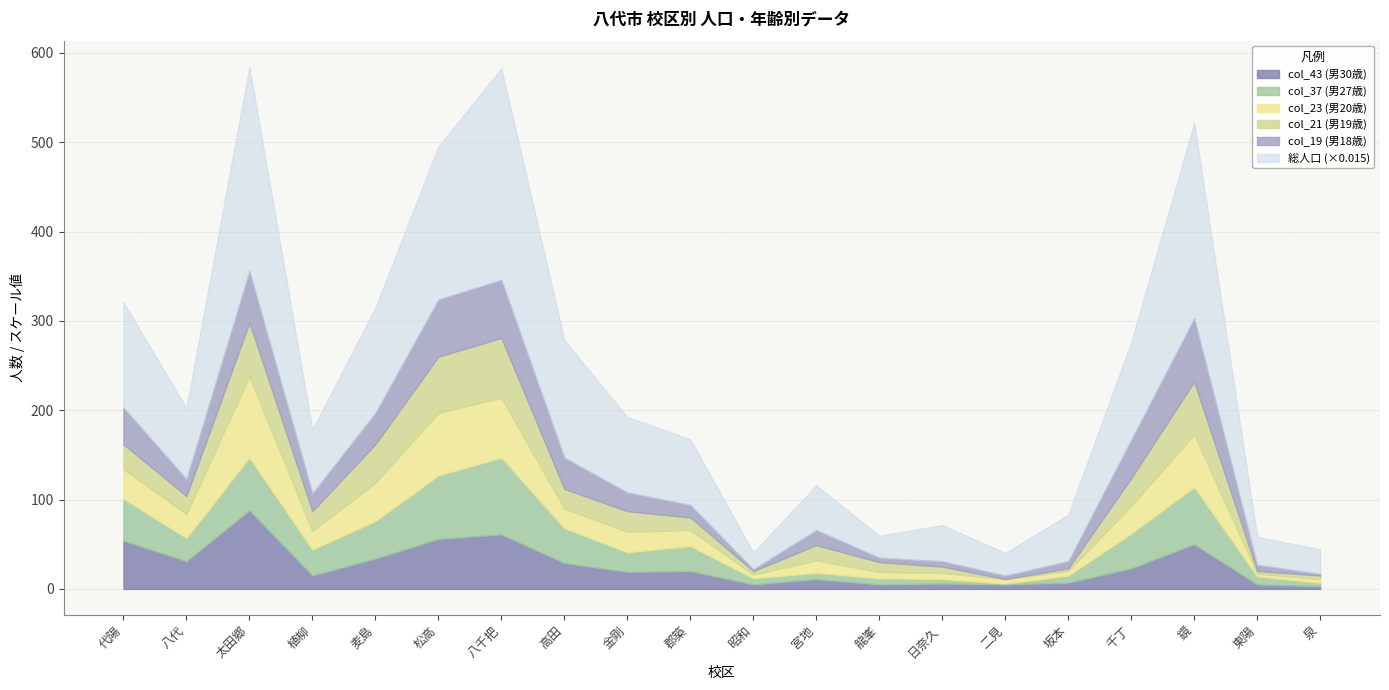

Reading right to left, extract all data points from this chart.

総人口: 泉=1830	東陽=2074	鏡=14572	千丁=7284	坂本=3465	二見=1681	日奈久=2693	龍峯=1635	宮地=3324	昭和=1246	郡築=4907	金剛=5631	高田=8776	八千把=15785	松高=11407	麦島=7873	植柳=4730	太田郷=15233	八代=5296	代陽=7863
col_19 (男18歳): 泉=2	東陽=7	鏡=71	千丁=43	坂本=8	二見=4	日奈久=6	龍峯=5	宮地=17	昭和=2	郡築=14	金剛=21	高田=35	八千把=65	松高=64	麦島=35	植柳=20	太田郷=58	八代=19	代陽=41
col_21 (男19歳): 泉=4	東陽=3	鏡=59	千丁=31	坂本=3	二見=0	日奈久=7	龍峯=11	宮地=17	昭和=4	郡築=14	金剛=23	高田=22	八千把=67	松高=63	麦島=43	植柳=22	太田郷=60	八代=20	代陽=28
col_23 (男20歳): 泉=4	東陽=3	鏡=59	千丁=31	坂本=5	二見=5	日奈久=7	龍峯=7	宮地=14	昭和=4	郡築=18	金剛=23	高田=22	八千把=67	松高=70	麦島=43	植柳=21	太田郷=91	八代=27	代陽=33
col_37 (男27歳): 泉=4	東陽=9	鏡=64	千丁=39	坂本=8	二見=1	日奈久=5	龍峯=7	宮地=7	昭和=7	郡築=28	金剛=22	高田=39	八千把=86	松高=71	麦島=42	植柳=29	太田郷=59	八代=26	代陽=47
col_43 (男30歳): 泉=3	東陽=5	鏡=50	千丁=23	坂本=7	二見=5	日奈久=6	龍峯=5	宮地=11	昭和=5	郡築=20	金剛=19	高田=29	八千把=61	松高=56	麦島=34	植柳=15	太田郷=88	八代=31	代陽=54